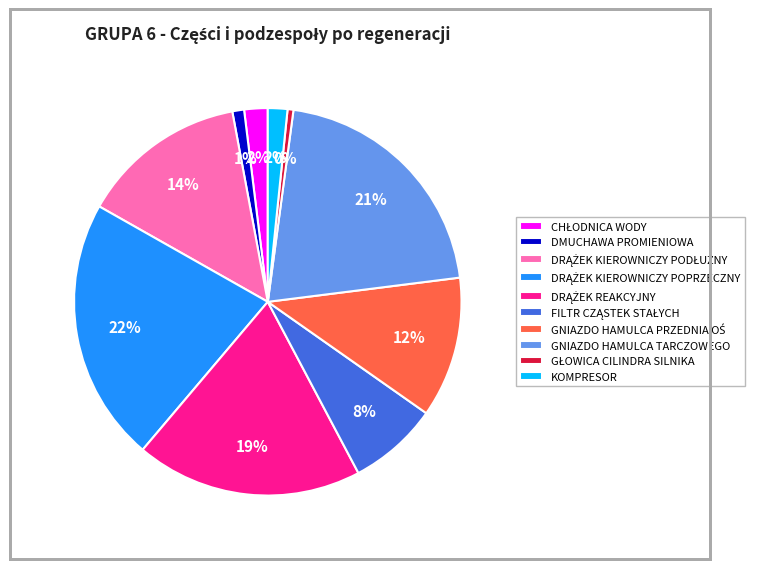

The KOMPRESOR slice represents 2% of the pie. True or false?

True